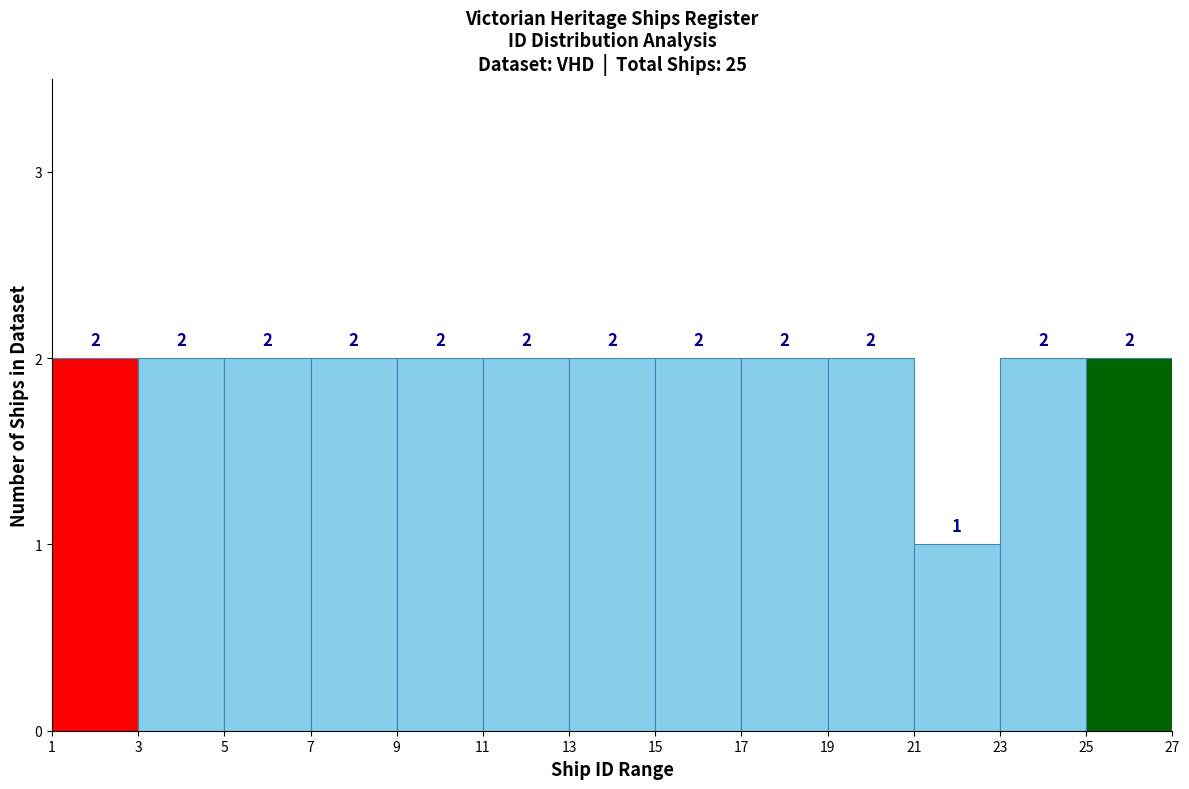

What is the height of the bar covering 7 to 9 on the x-axis?

2